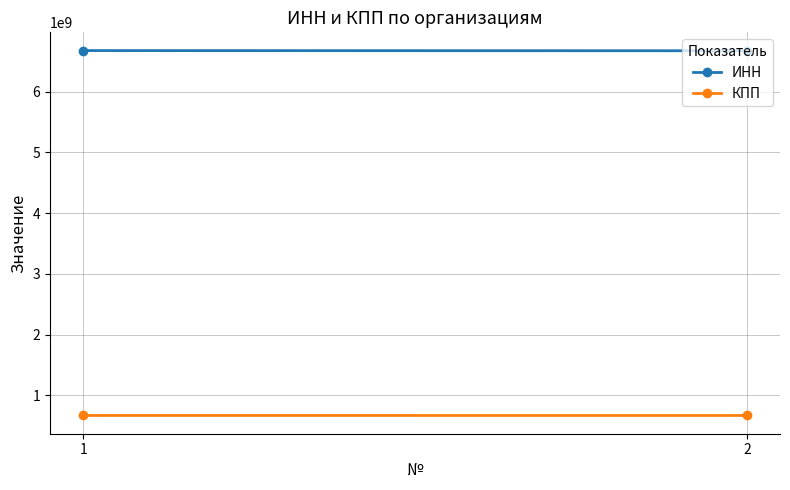

Count the ИНН values in the range 6671249389 to 6674357664.

2